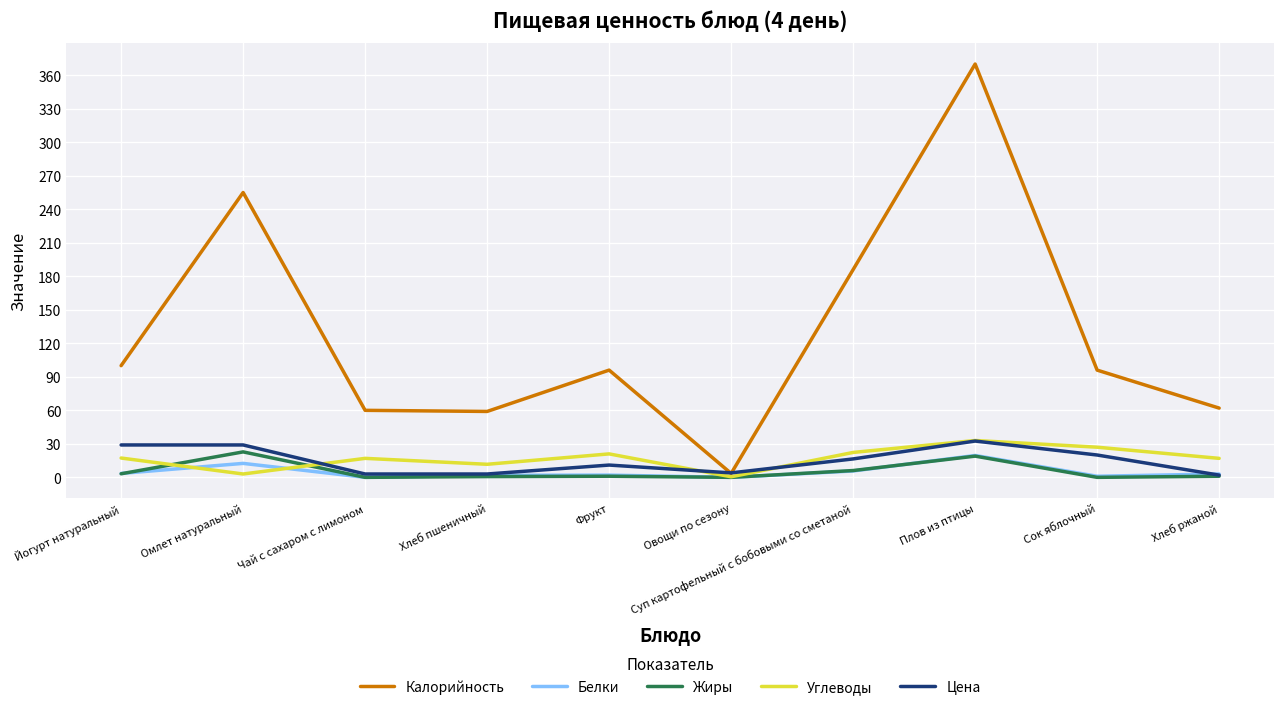

Is it true that Углеводы equals 17.3 at Йогурт натуральный?

True